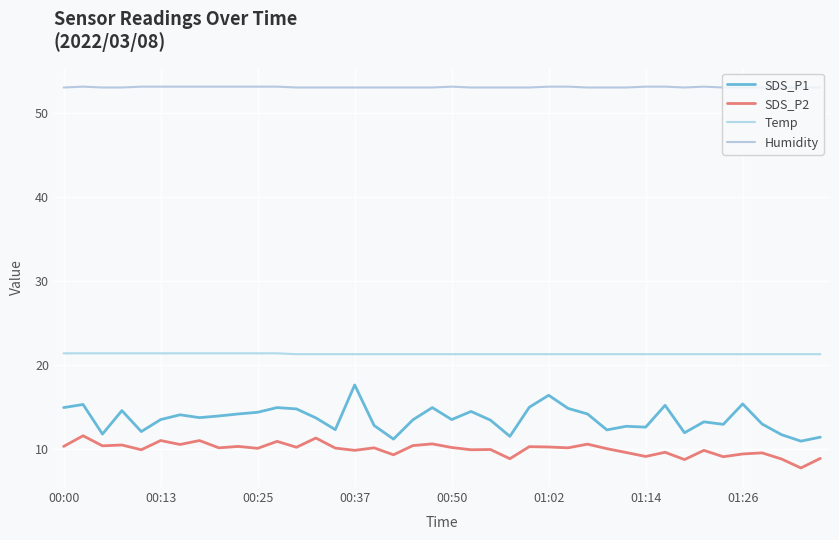

Is this an area chart (filled region under the line)?

No